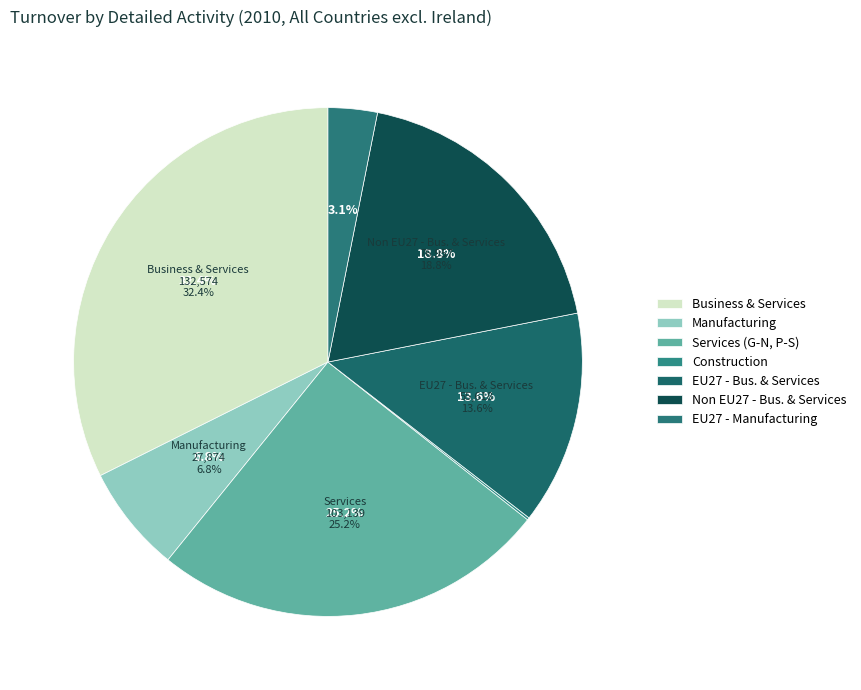

Is it true that Services (G to N, P to S) is 31% of the pie?

False